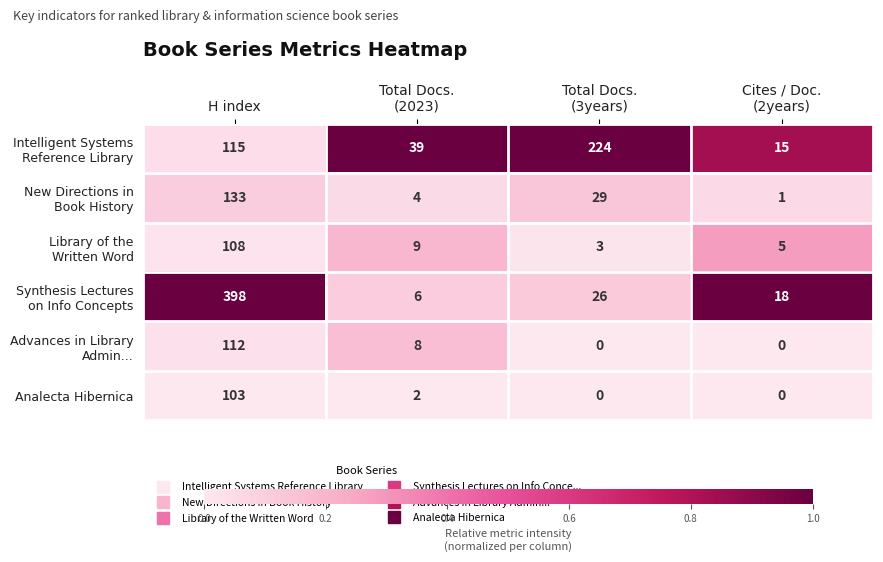

What is the total value across all series at H index?

969